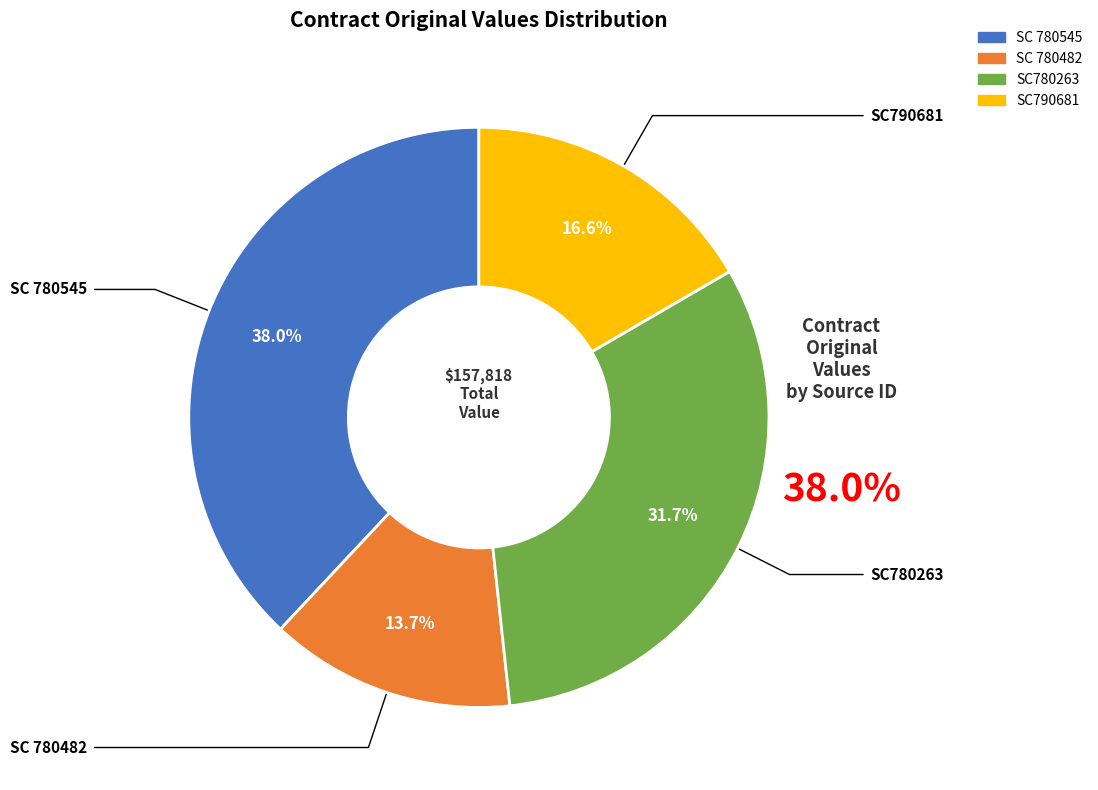

Is there a majority slice in this chart?

No